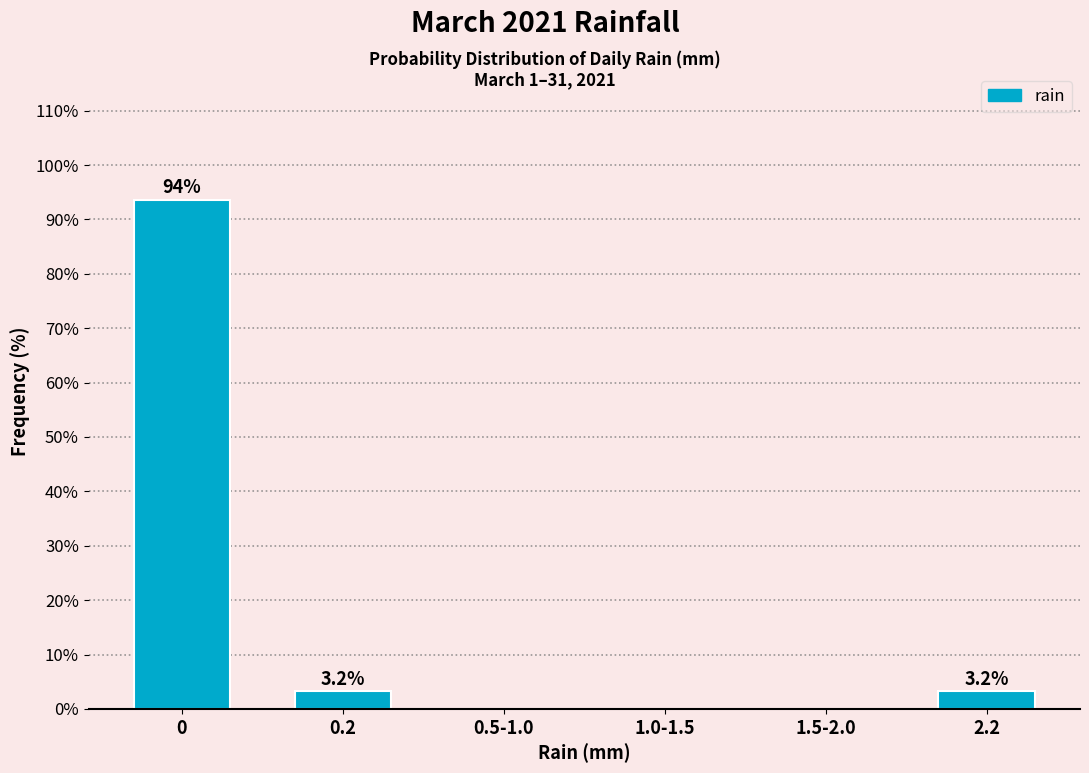

Reading right to left, transcribe all the data shown in this chart.

2.2=3.2	1.5-2.0=0.0	1.0-1.5=0.0	0.5-1.0=0.0	0.2=3.2	0=93.5